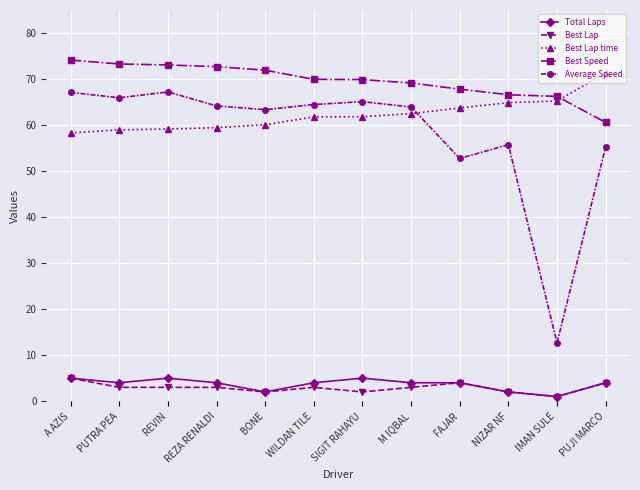

What is the sum of all Best Lap values?

35.0